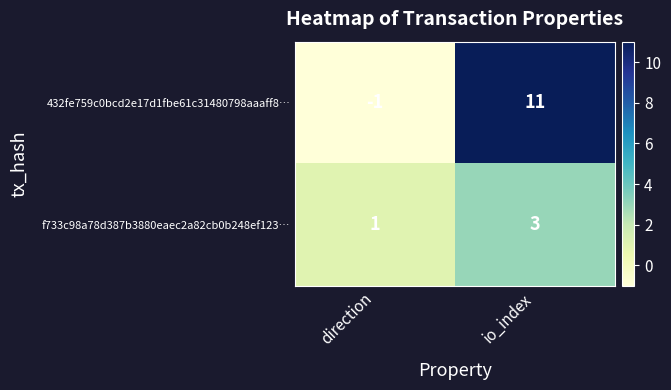

The 432fe759c0bcd2e17d1fbe61c31480798aaaff8… series shows 4 at io_index. True or false?

False